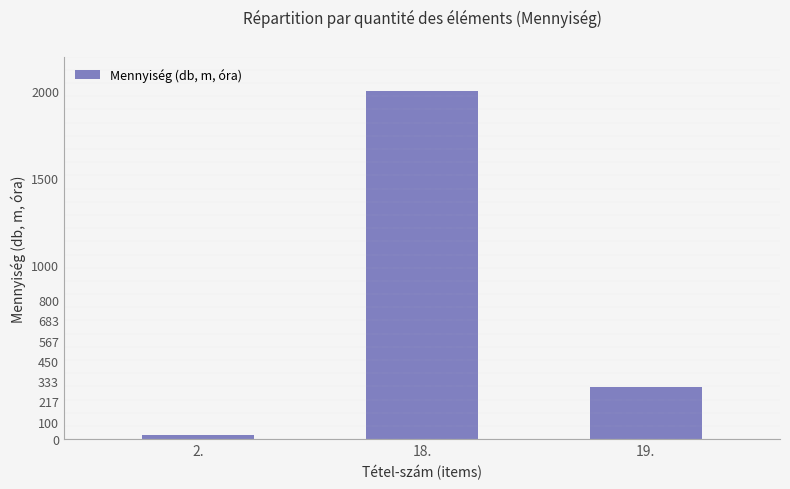

How many distinct data groups are displayed?

1